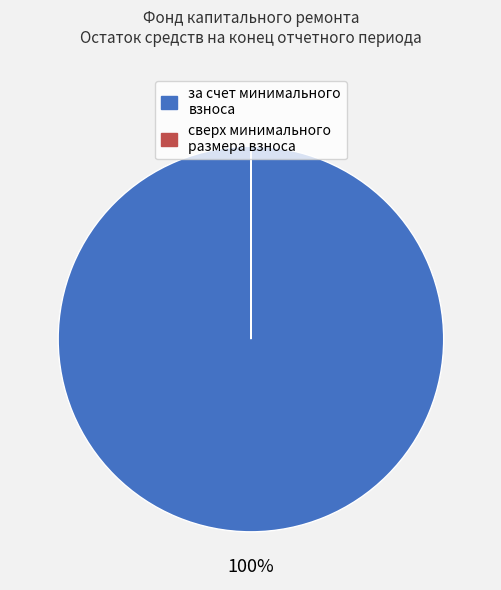

What percentage is the за счет минимального взноса slice, to the nearest percent?

100%